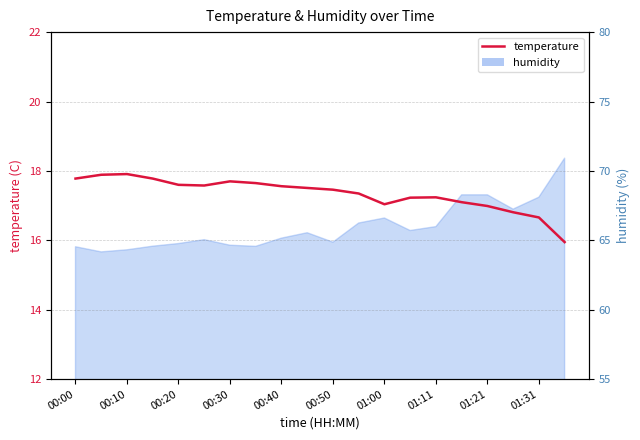

Where is the data nearest to the value 16?

19